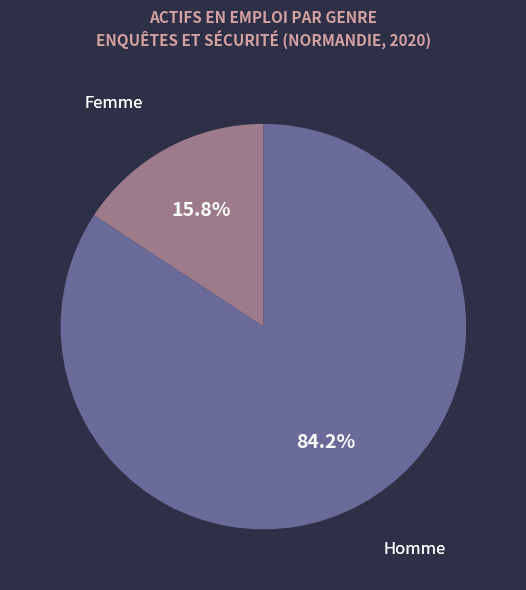

Count the number of slices in the pie.

2